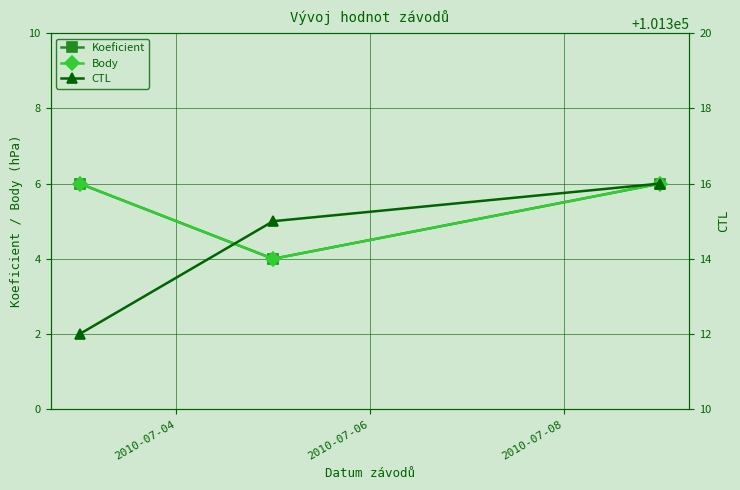

Is the value of CTL at 2010-07-08 greater than the value of Body at 2010-07-04?

Yes